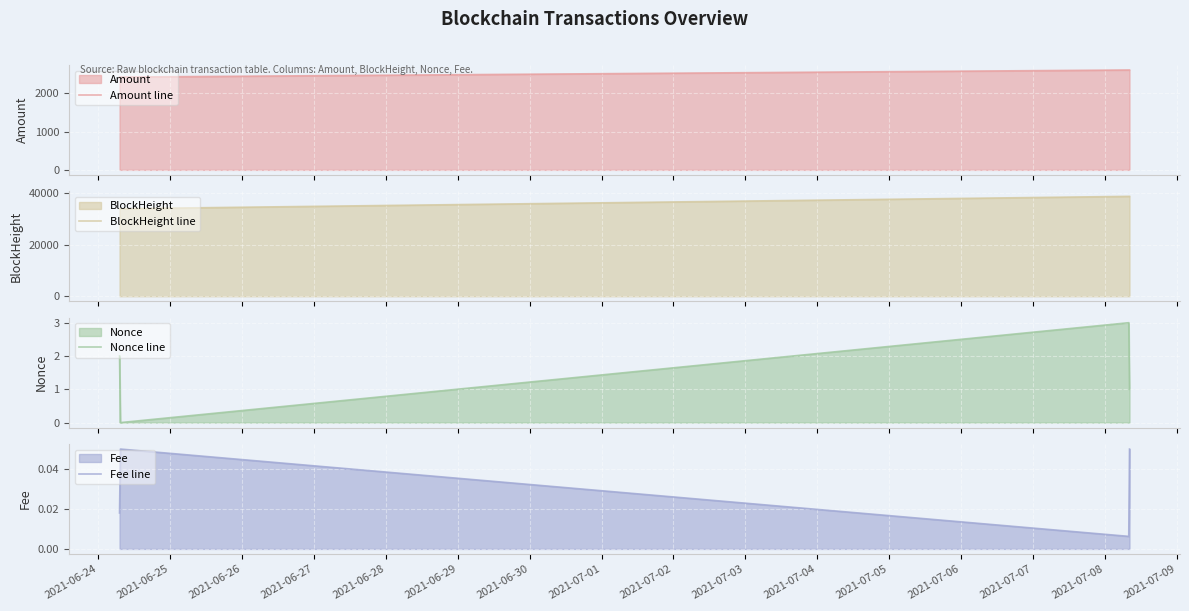

True or false: Nonce line has more than 0 interior local peaks.

True